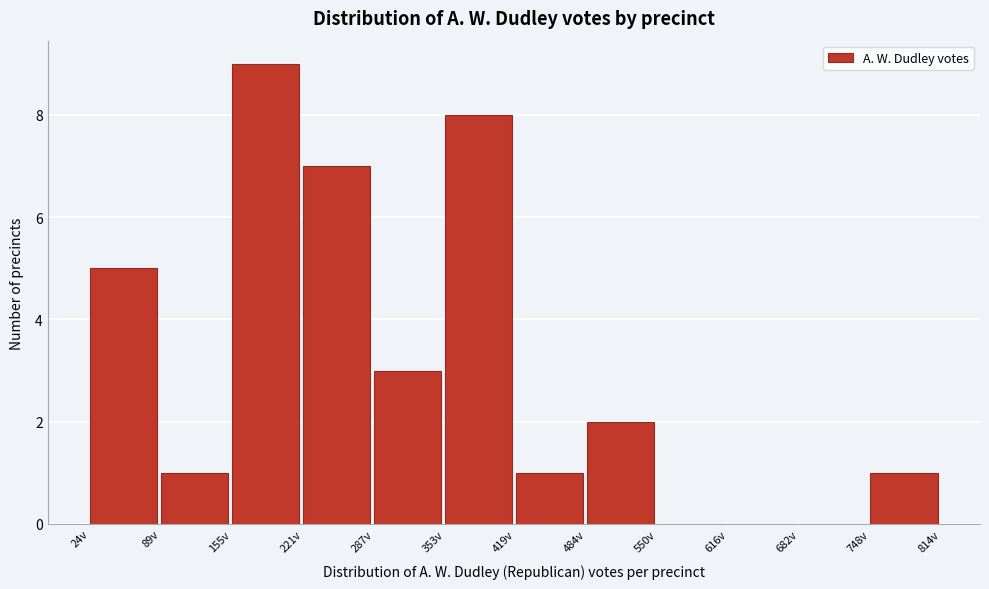

How tall is the bar that spans 420 to 480 on the x-axis? Neither the bar edges nor the heights are printed on the chart, so give them approximately, as read against the axes.

1